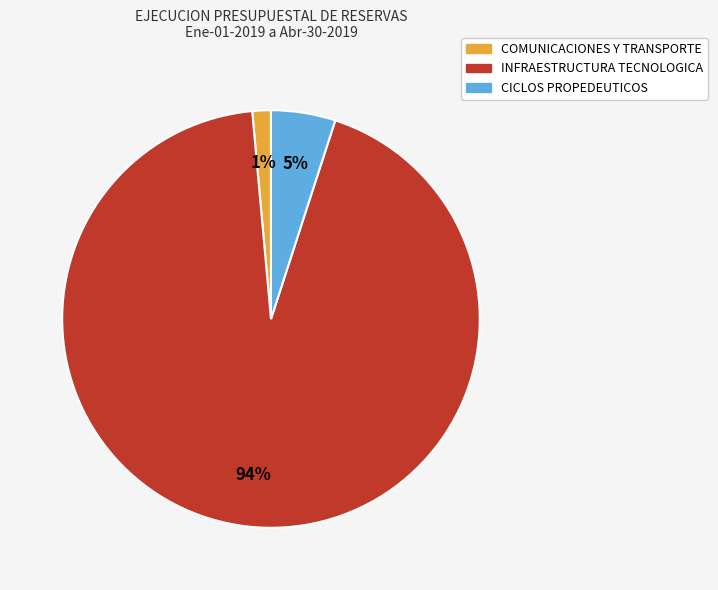

Is it true that CICLOS PROPEDEUTICOS is 5% of the pie?

True